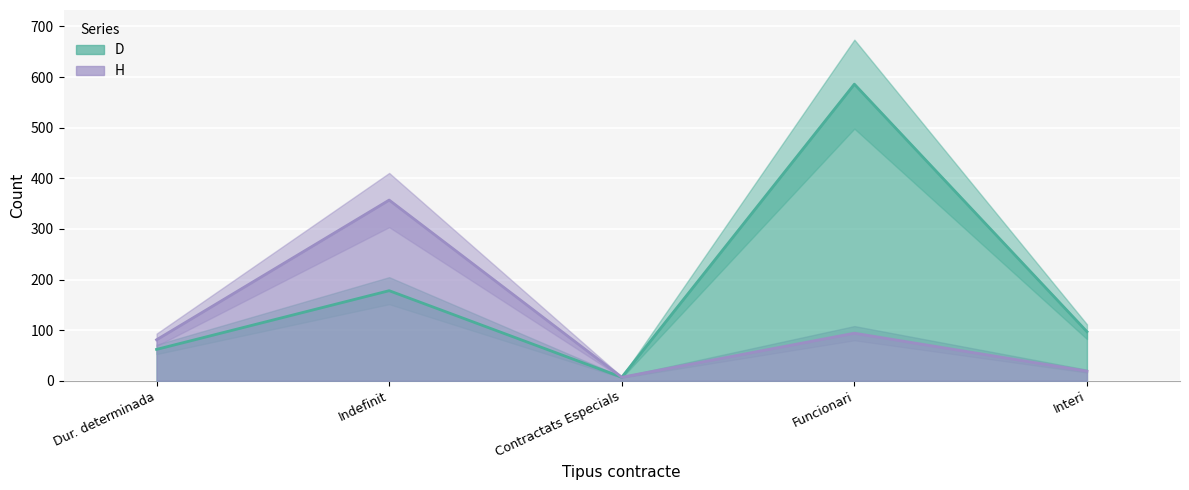

True or false: D and H intersect in this chart.

False